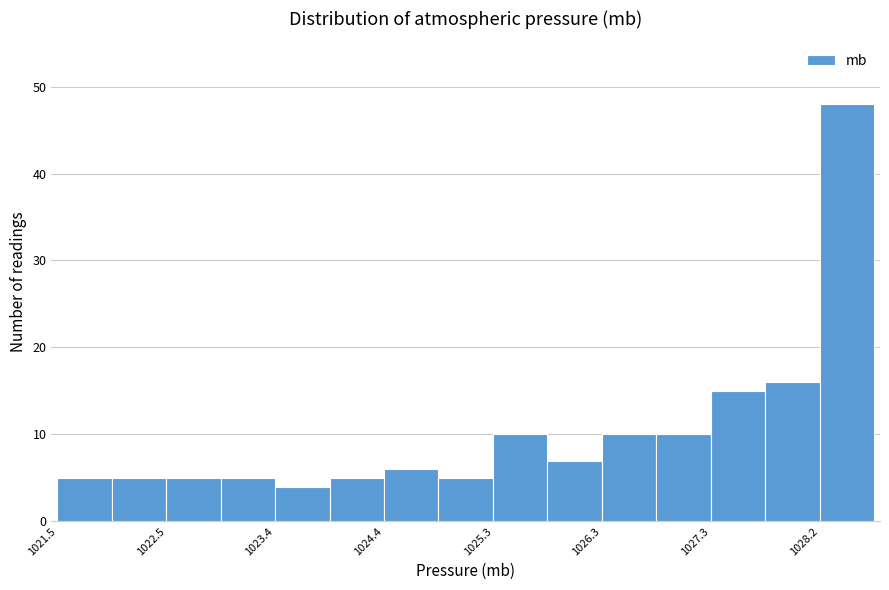

How tall is the bar that spans 1023.42 to 1023.90 on the x-axis? Neither the bar edges nor the heights are printed on the chart, so give them approximately, as read against the axes.

4